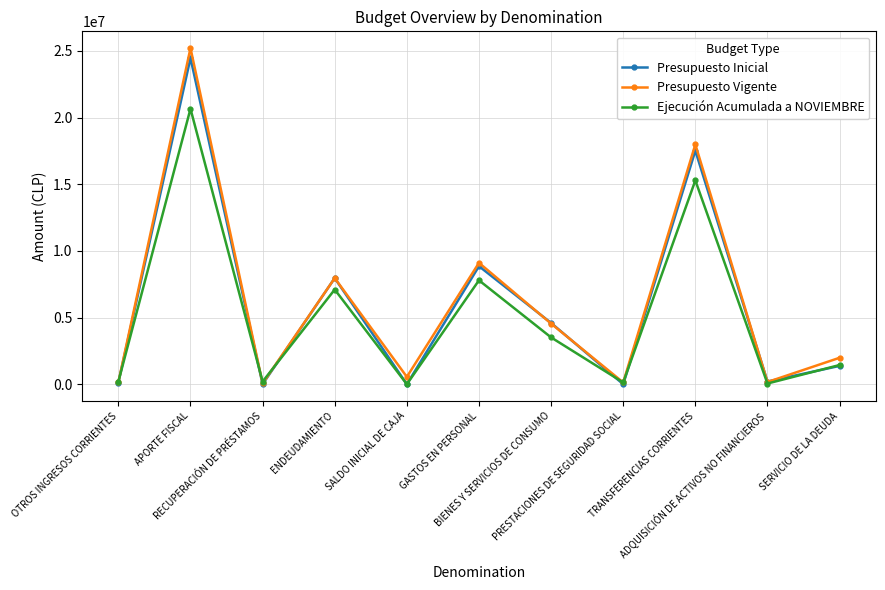

List the series in order of their peak value, highest first.

Presupuesto Vigente, Presupuesto Inicial, Ejecución Acumulada a NOVIEMBRE